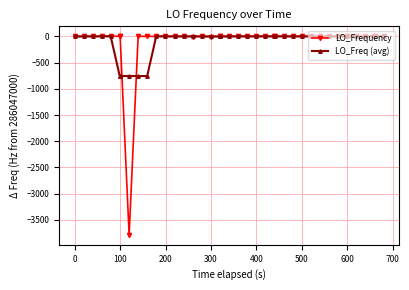

True or false: LO_Frequency has more than 1 points higher than both neighbors.

True